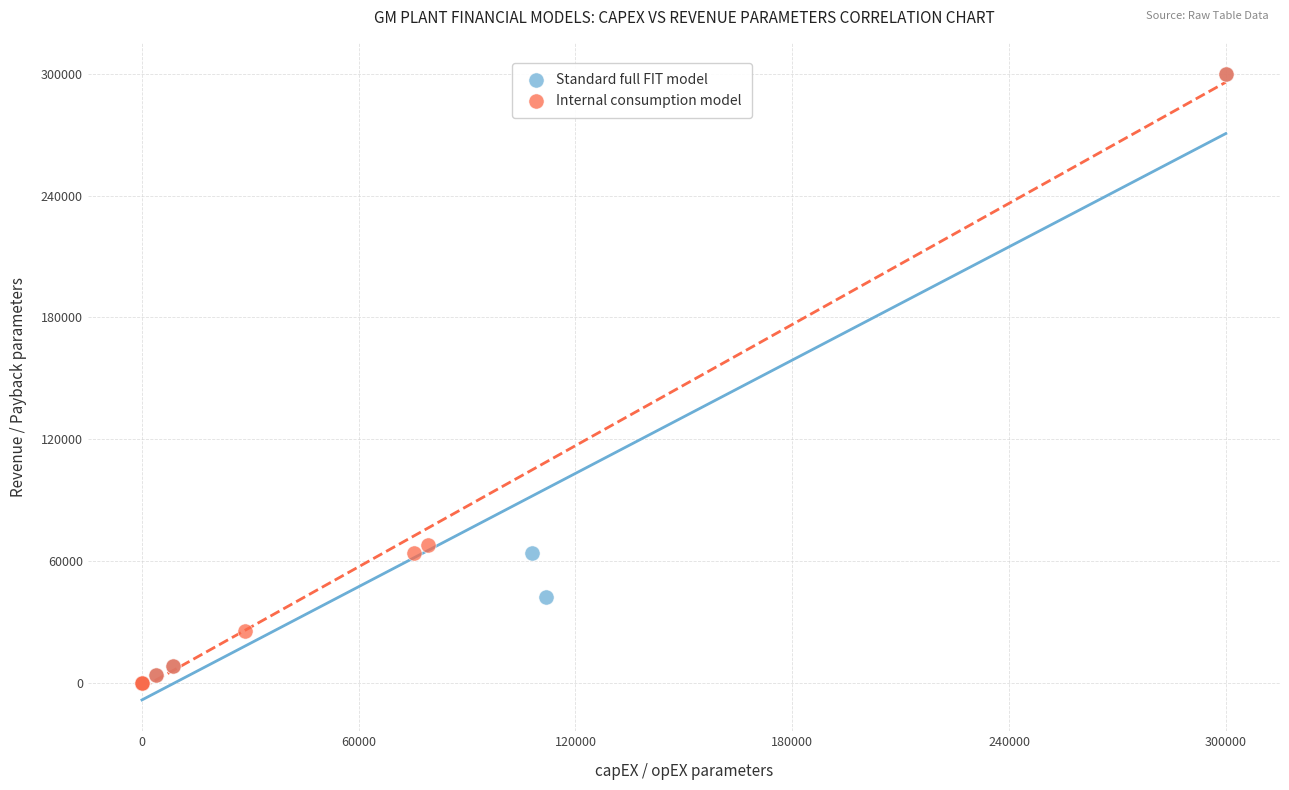

What are all the series names shown in the legend?

Standard full FIT model, Internal consumption model